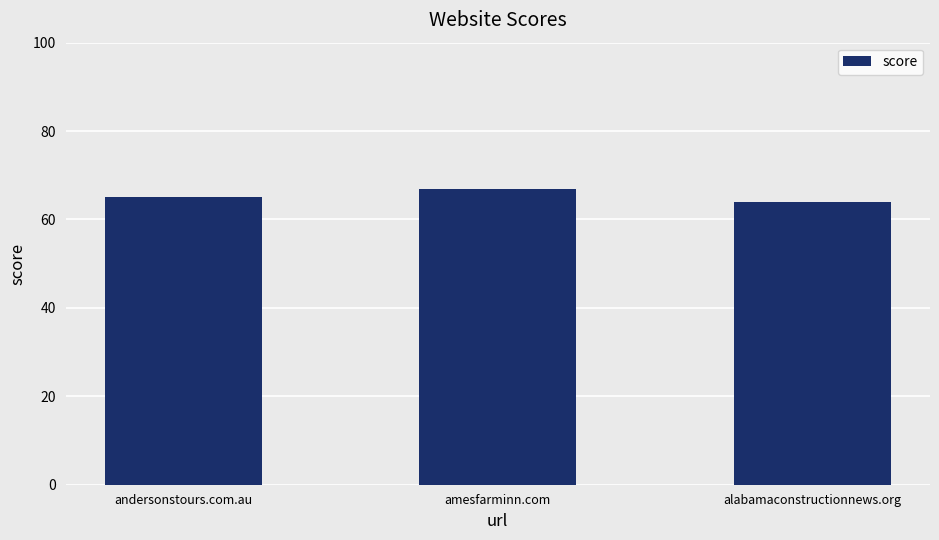

Are the bars grouped side by side (vs. stacked)?

No